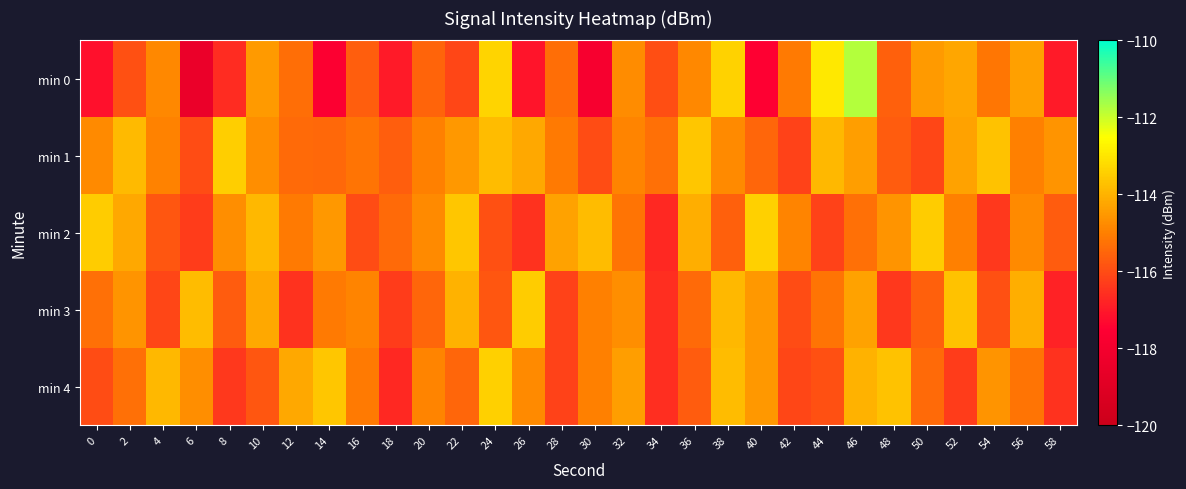

How many categories are shown in the chart?

30